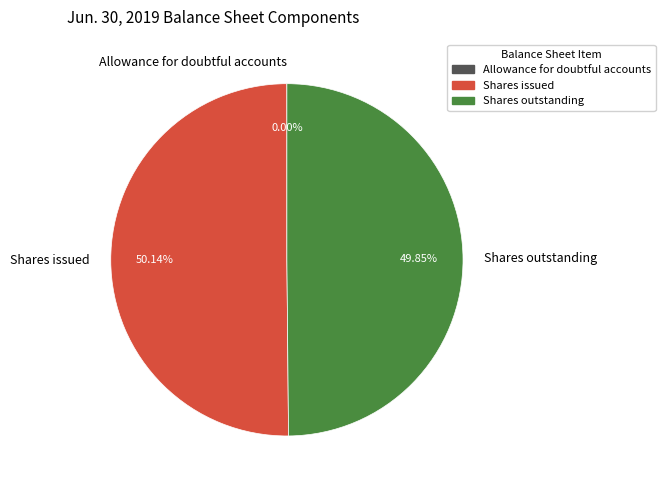

Does Shares outstanding account for over 50% of the chart?

No